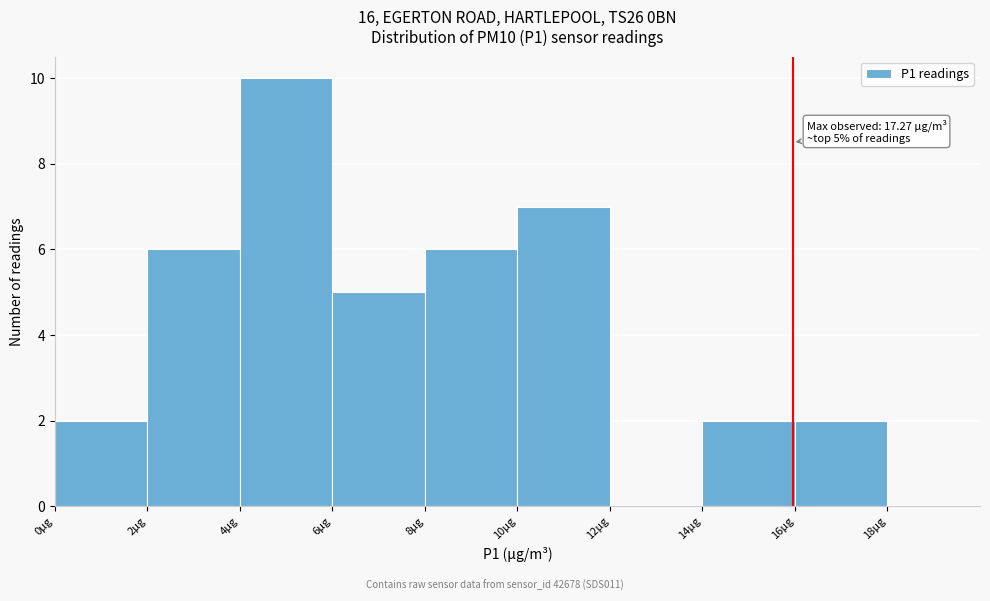

Over which range of the x-axis is the bar tallest?

4 to 6